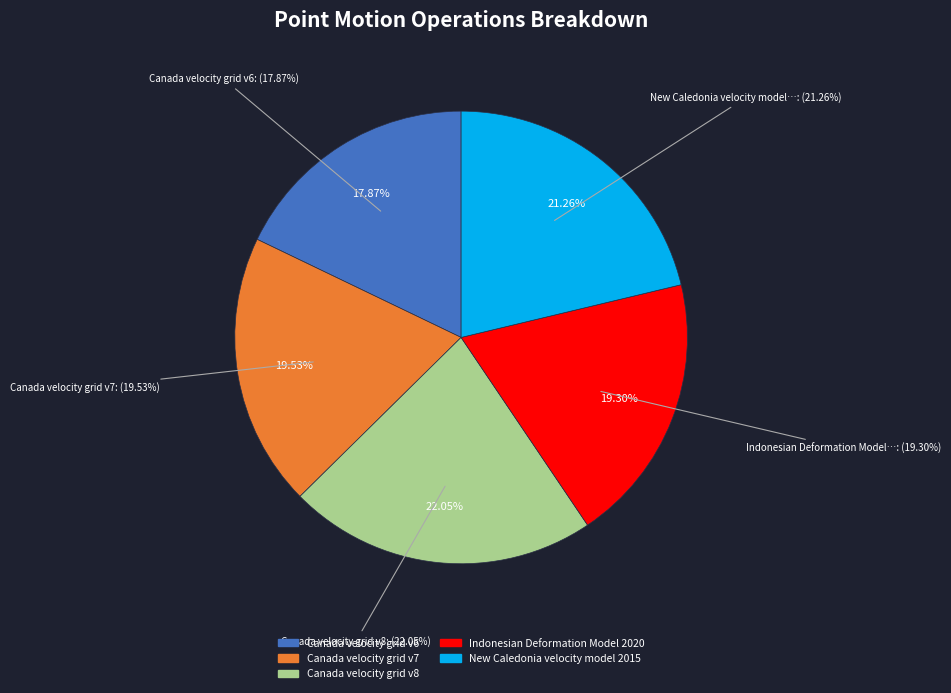

What percentage is the Canada velocity grid v6 slice, to the nearest percent?

18%